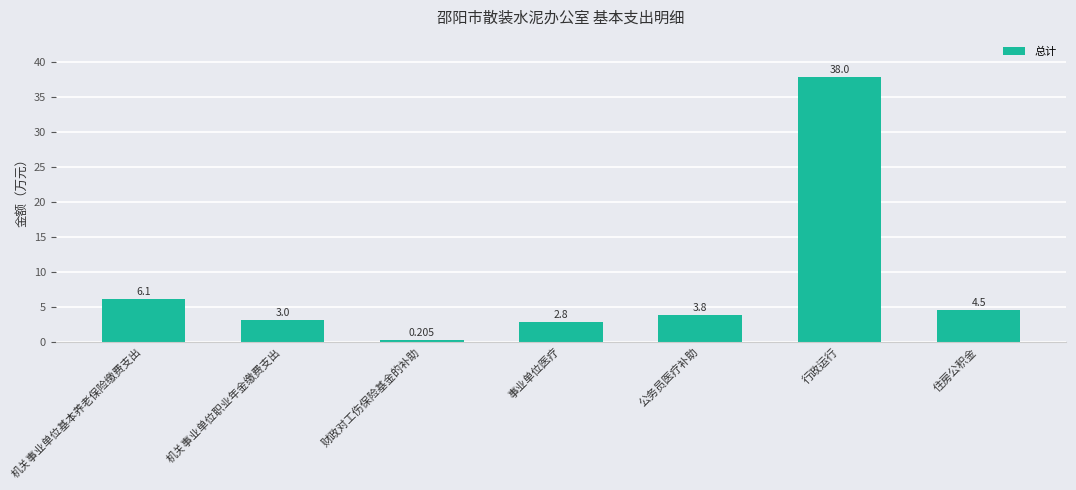

Are the bars horizontal?

No